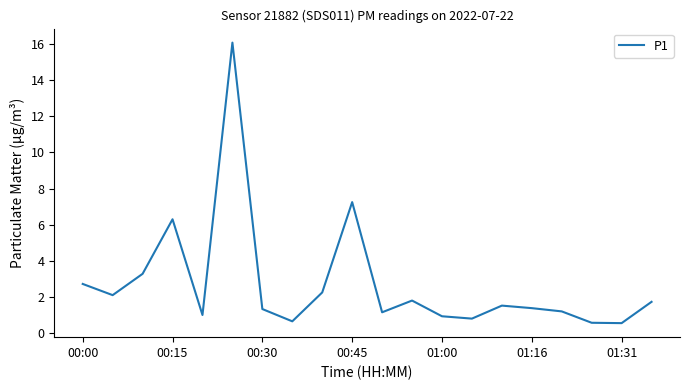

What is the smallest value displayed?

0.6